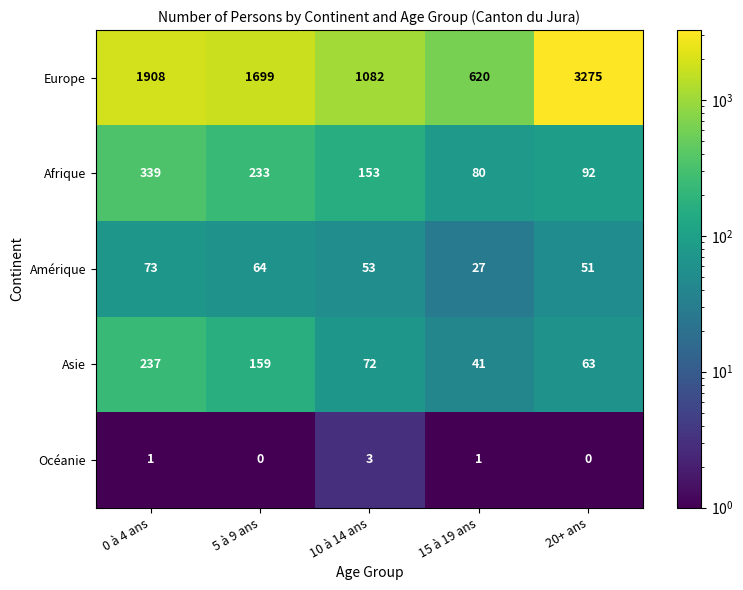

How many data points does each series have?

5